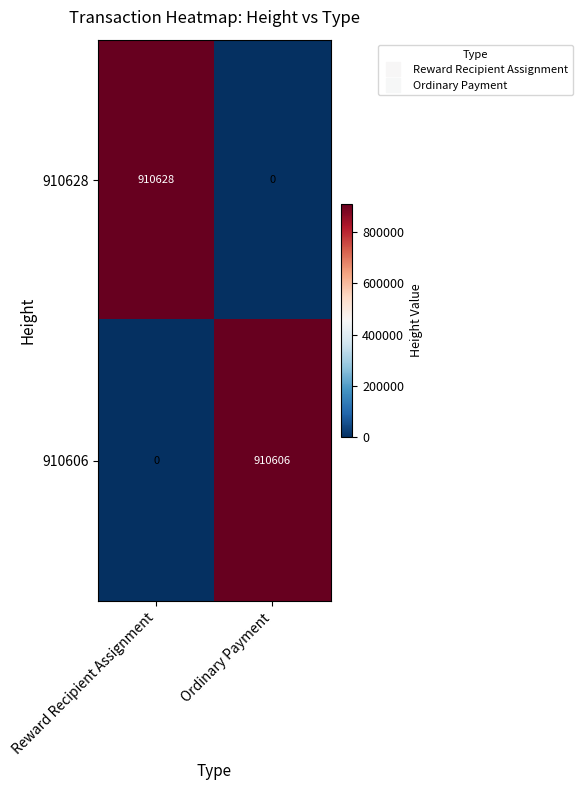

Is it true that 910628 equals 0 at Ordinary Payment?

True